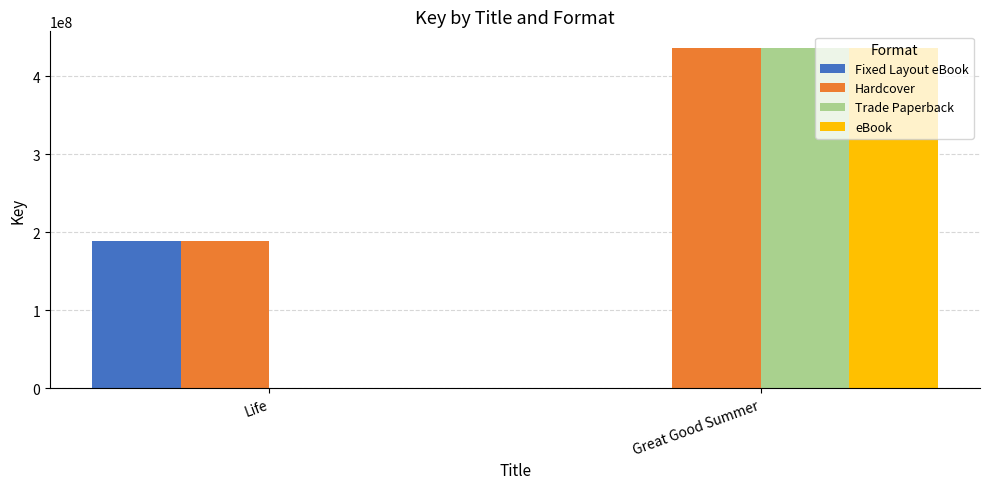

What is the sum of the Hardcover values at Life and Great Good Summer?

625363065